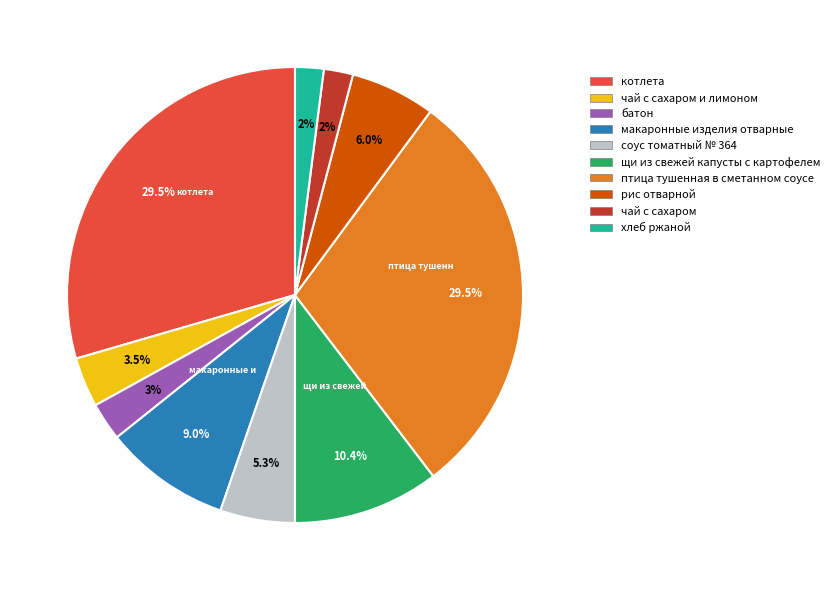

How many slices are in this pie chart?

10